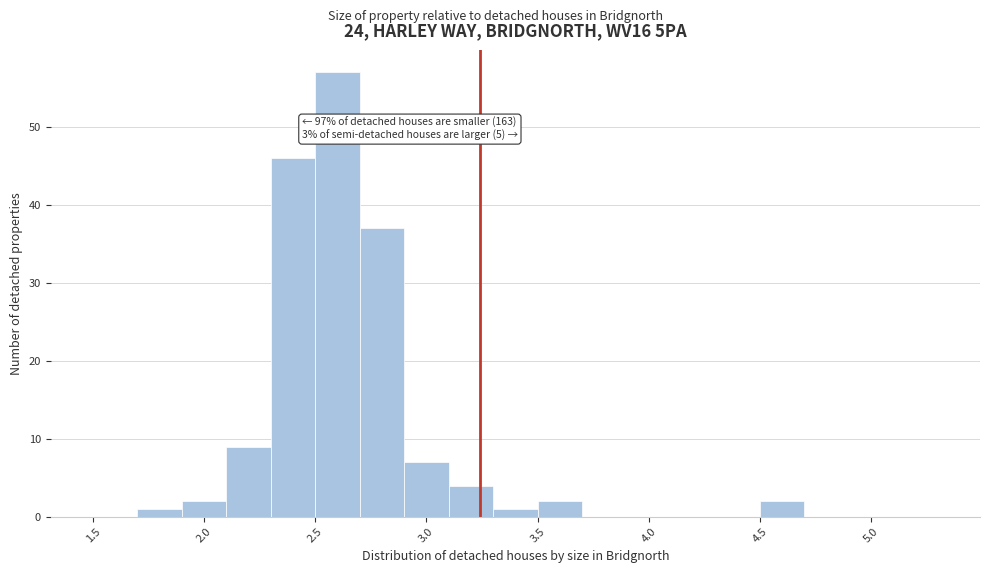

Over which range of the x-axis is the bar tallest?

2.5 to 2.7